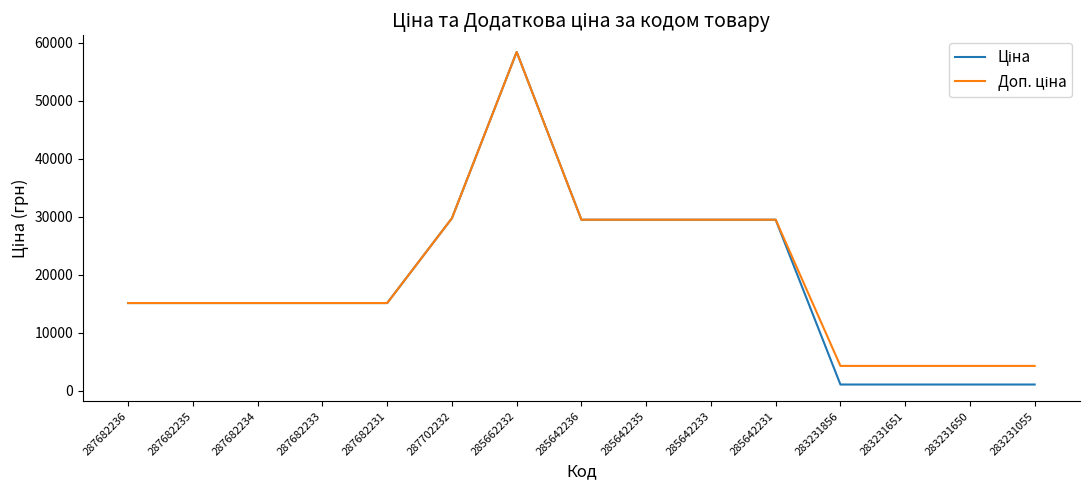

What is the maximum value shown in the chart?

58426.5